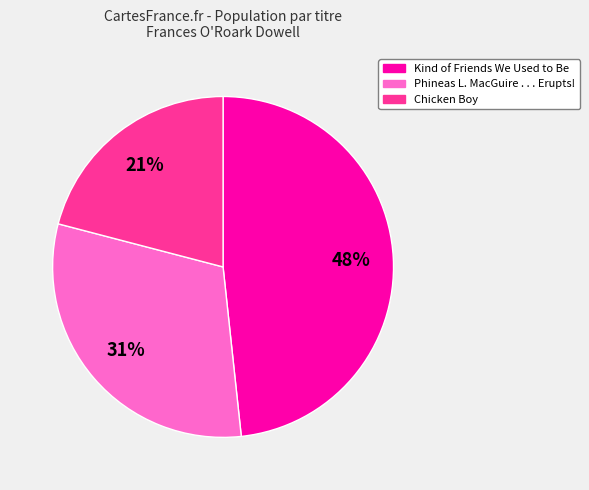

The Phineas L. MacGuire . . . Erupts! slice represents 31% of the pie. True or false?

True